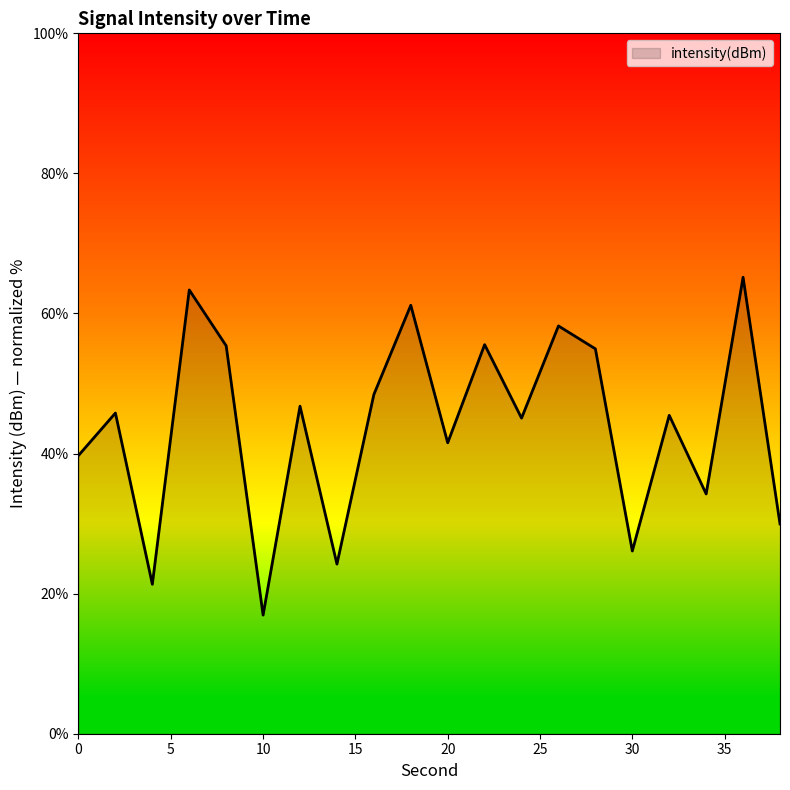

What is the minimum value shown in the chart?

16.9